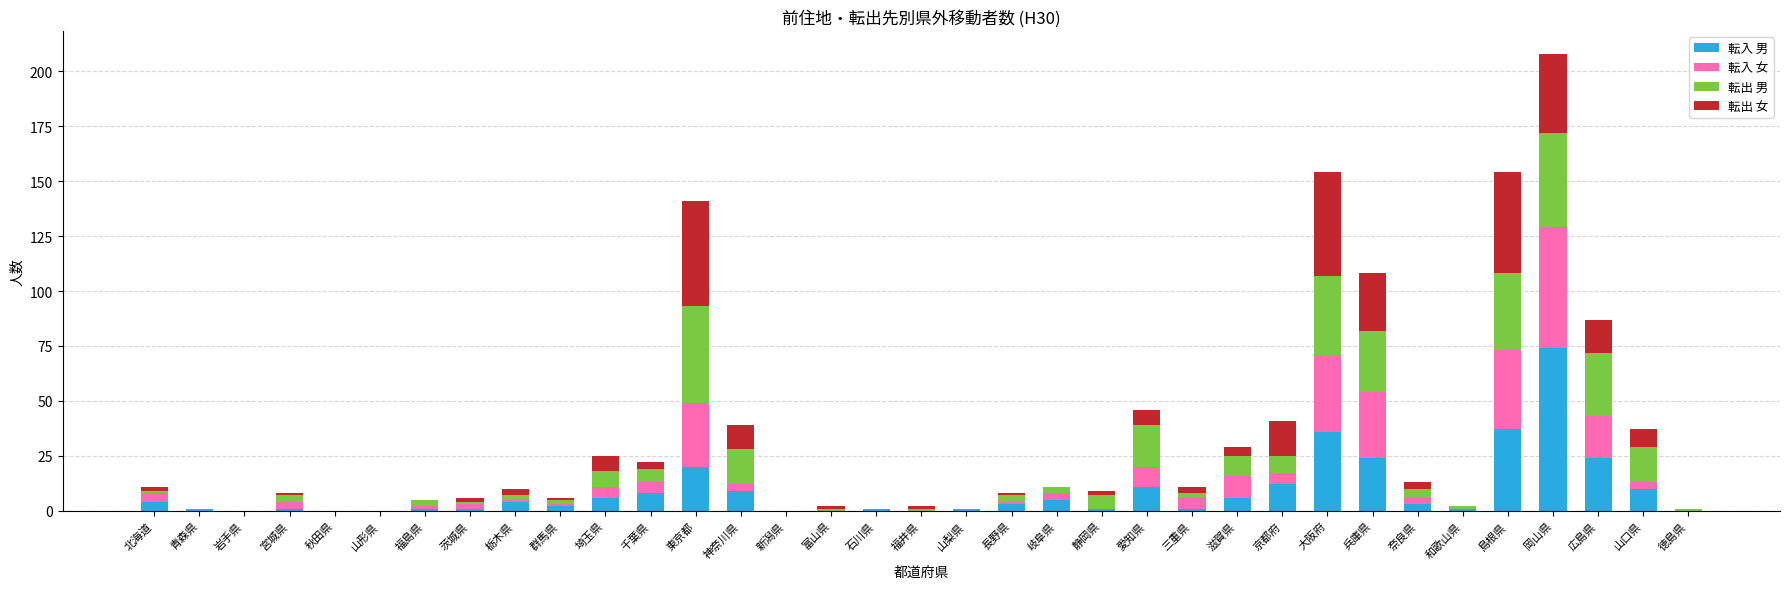

What is the sum of all 転入 男 values?

307